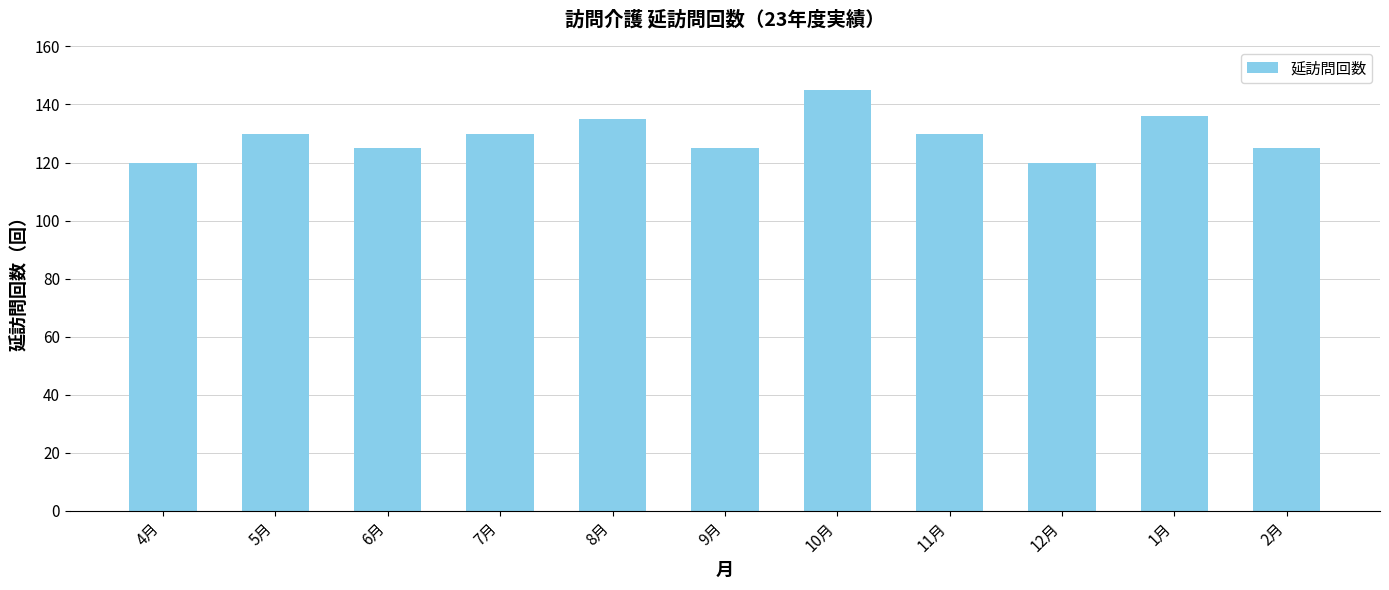

What is the sum of all values?

1421